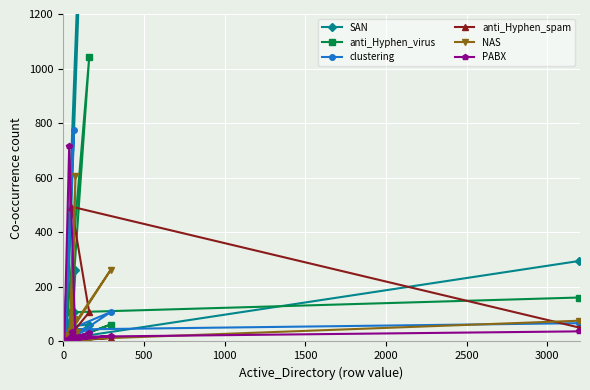

How many values in NAS are above zero?

10